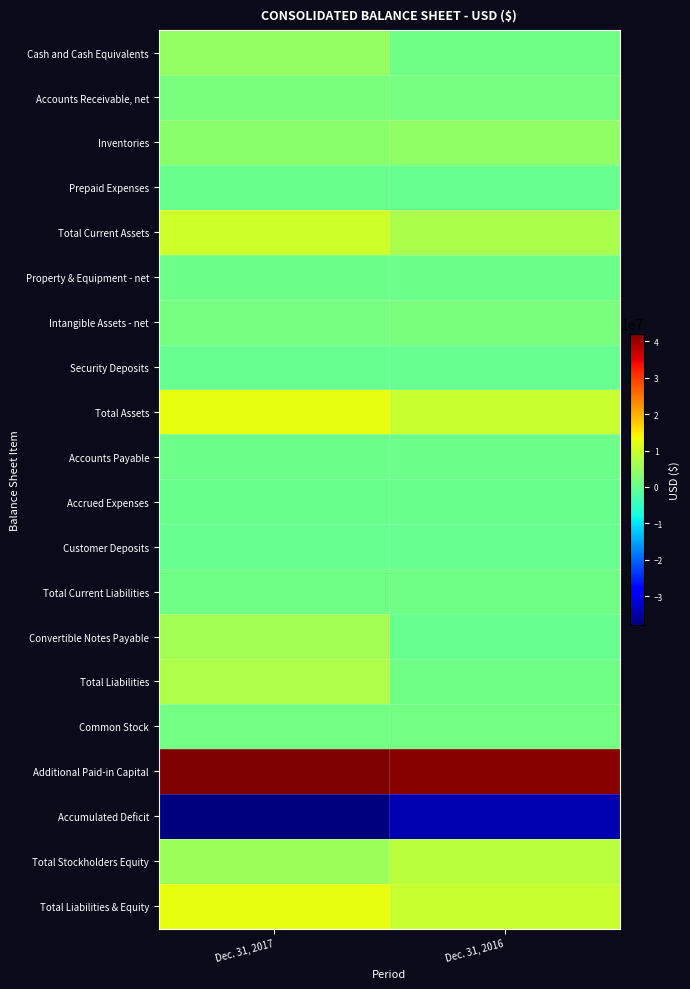

Reading right to left, extract all data points from this chart.

Cash and Cash Equivalents: Dec. 31, 2016=948326	Dec. 31, 2017=4550003
Accounts Receivable, net: Dec. 31, 2016=1521378	Dec. 31, 2017=1835949
Inventories: Dec. 31, 2016=4047310	Dec. 31, 2017=3518884
Prepaid Expenses: Dec. 31, 2016=104448	Dec. 31, 2017=270419
Total Current Assets: Dec. 31, 2016=6768469	Dec. 31, 2017=10175255
Property & Equipment - net: Dec. 31, 2016=611807	Dec. 31, 2017=712822
Intangible Assets - net: Dec. 31, 2016=1918040	Dec. 31, 2017=1548532
Security Deposits: Dec. 31, 2016=4700	Dec. 31, 2017=4700
Total Assets: Dec. 31, 2016=9303016	Dec. 31, 2017=12441310
Accounts Payable: Dec. 31, 2016=735879	Dec. 31, 2017=751730
Accrued Expenses: Dec. 31, 2016=278413	Dec. 31, 2017=267136
Customer Deposits: Dec. 31, 2016=30120	Dec. 31, 2017=3062
Total Current Liabilities: Dec. 31, 2016=1052953	Dec. 31, 2017=1102709
Convertible Notes Payable: Dec. 31, 2016=0	Dec. 31, 2017=5944375
Total Liabilities: Dec. 31, 2016=1052953	Dec. 31, 2017=7047084
Common Stock: Dec. 31, 2016=1208251	Dec. 31, 2017=1220499
Additional Paid-in Capital: Dec. 31, 2016=41367946	Dec. 31, 2017=42139675
Accumulated Deficit: Dec. 31, 2016=-34331234	Dec. 31, 2017=-37971049
Total Stockholders Equity: Dec. 31, 2016=8250063	Dec. 31, 2017=5394225
Total Liabilities & Equity: Dec. 31, 2016=9303016	Dec. 31, 2017=12441310